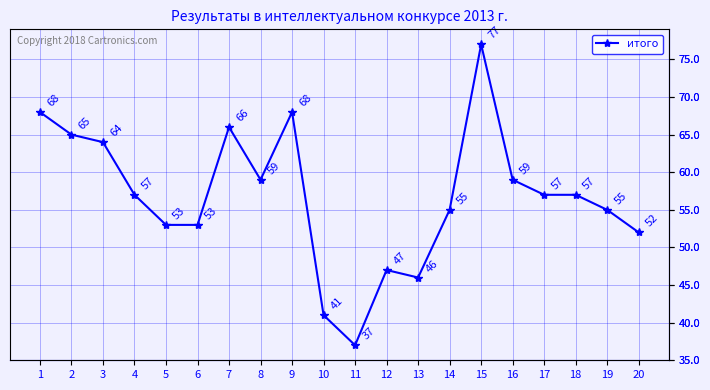

What is the difference between the maximum and minimum values?

40